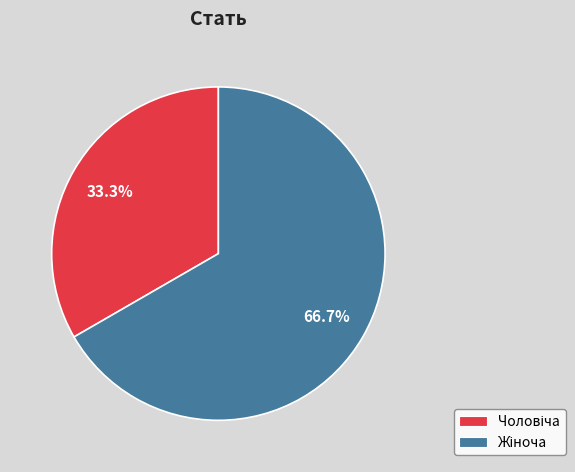

Does any single category account for the majority?

Yes